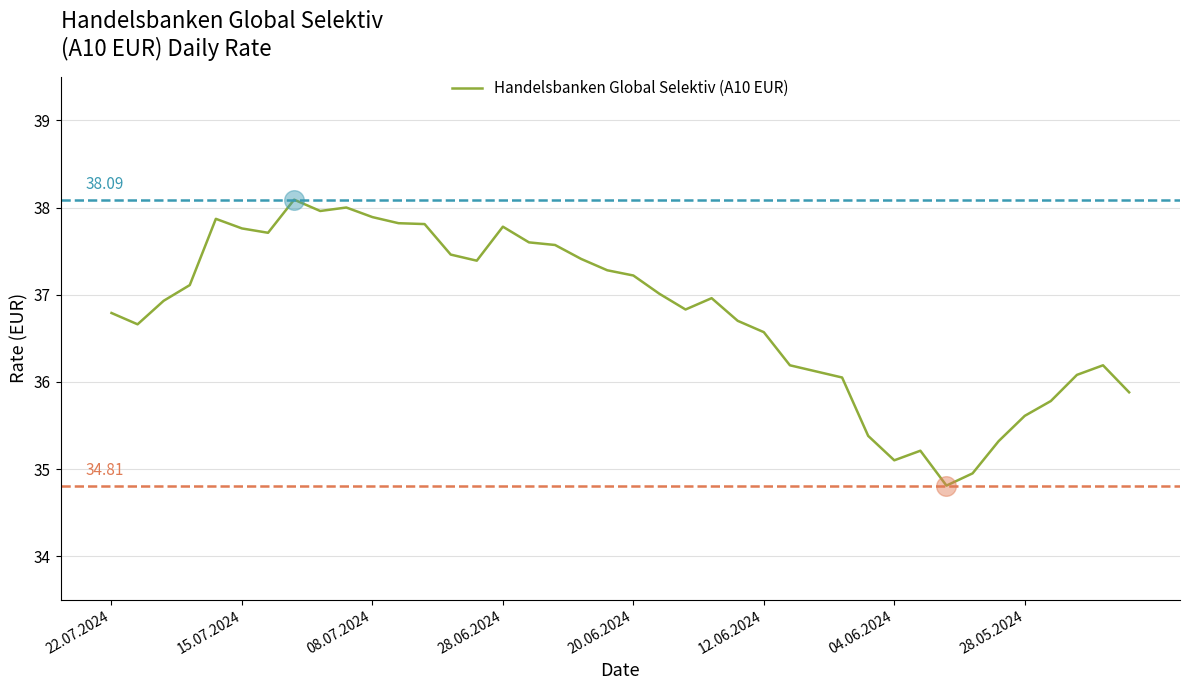

What is the difference between the maximum and minimum values?

3.3